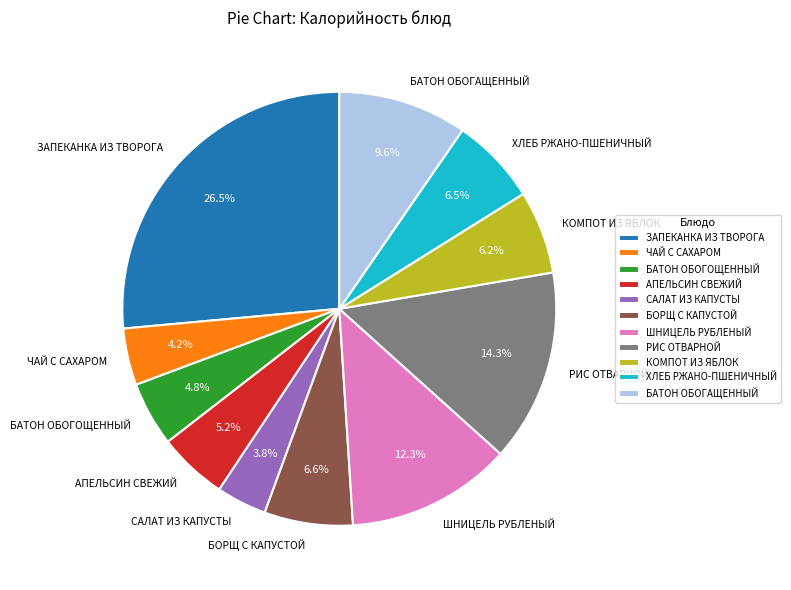

What percentage is NOT represented by АПЕЛЬСИН СВЕЖИЙ?

94.8%